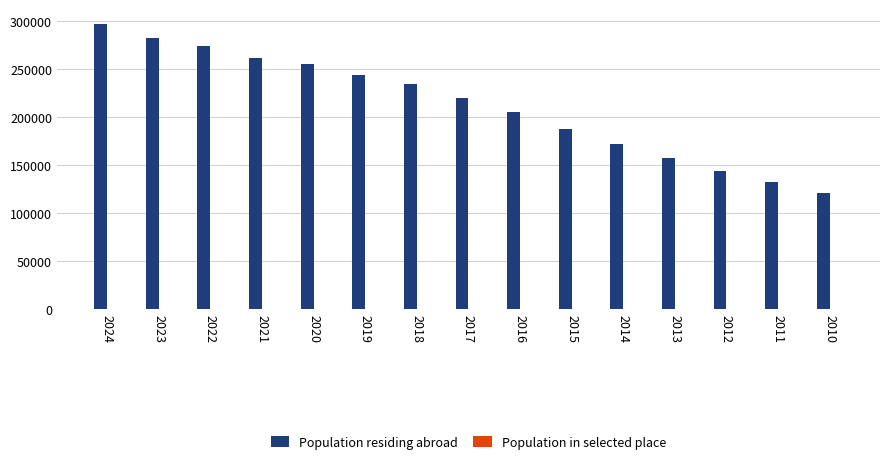

Which series has the largest total across all categories?

Population residing abroad